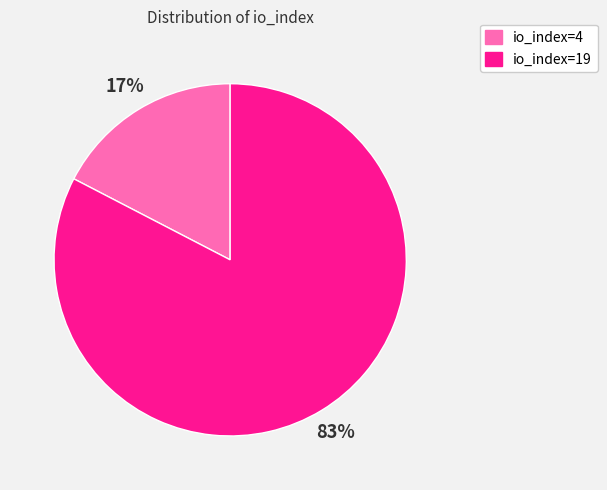

To the nearest percent, what is the average slice percentage?

50%